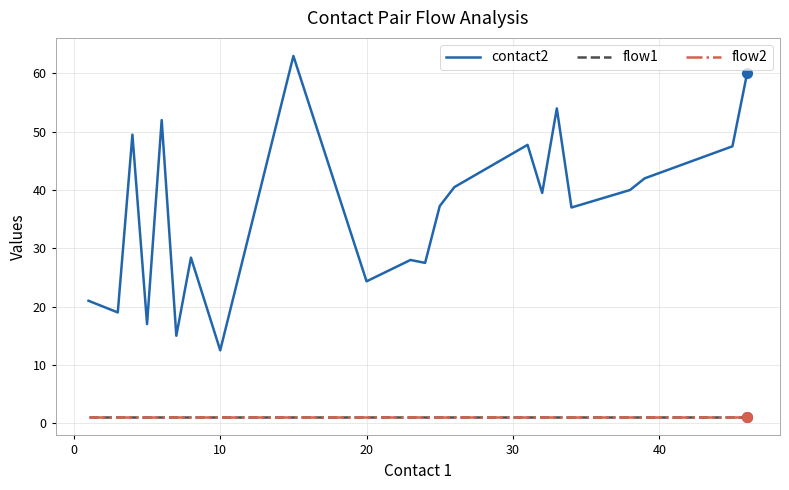

What is the average value of the flow2 series?

1.0